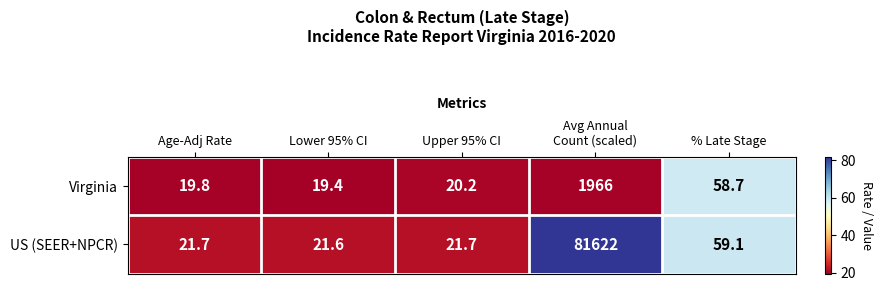

Which category has the lowest value across all series?

Lower 95% CI